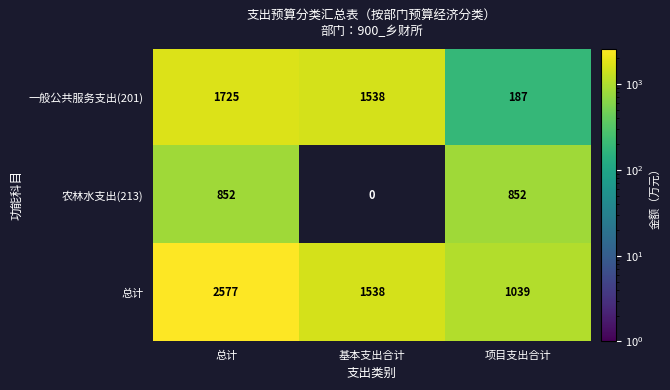

At how many categories does at least one series exceed 1327?

2